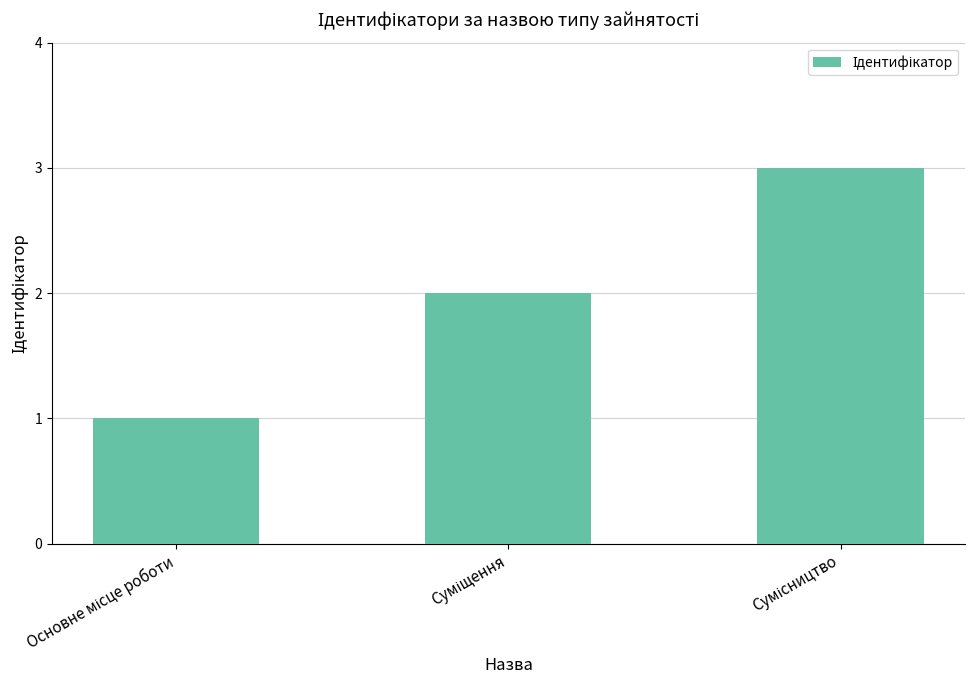

What is the maximum value shown in the chart?

3